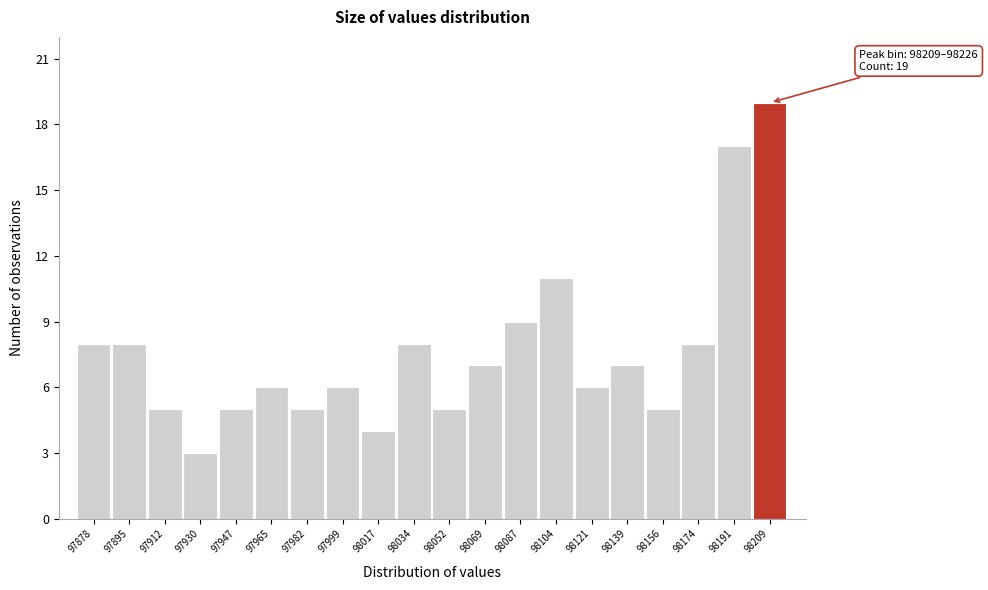

Reading left to right, extract all data points from this chart.

97878=8	97895=8	97912=5	97930=3	97947=5	97965=6	97982=5	97999=6	98017=4	98034=8	98052=5	98069=7	98087=9	98104=11	98121=6	98139=7	98156=5	98174=8	98191=17	98209=19